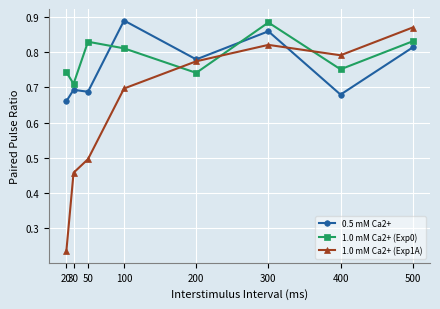

After their last crossing, which series has the higher values: 0.5 mM Ca2+ or 1.0 mM Ca2+ (Exp0)?

1.0 mM Ca2+ (Exp0)